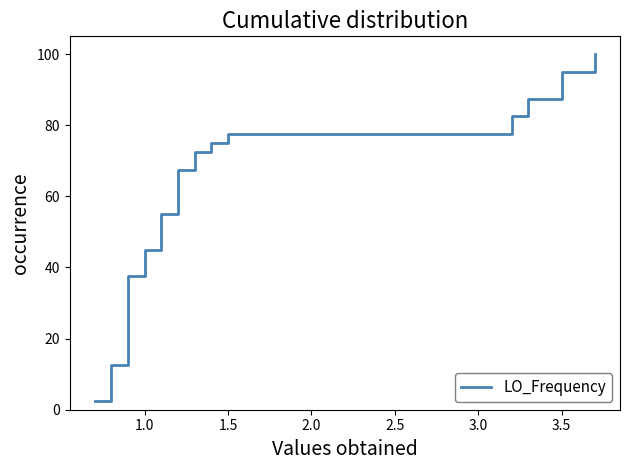

What is the minimum value shown in the chart?

2.5